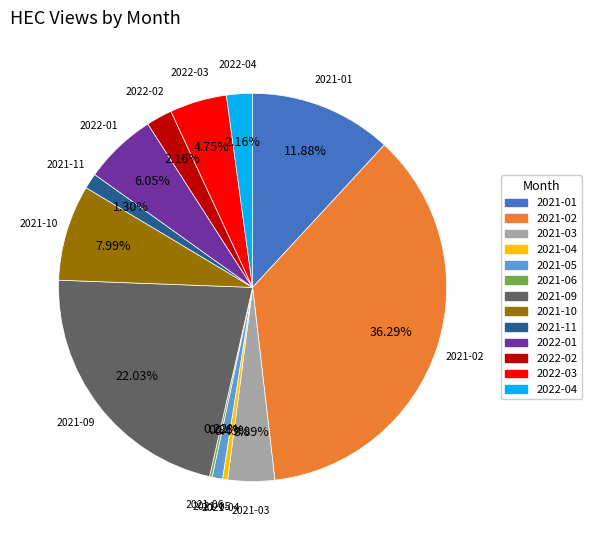

Does any single category account for the majority?

No